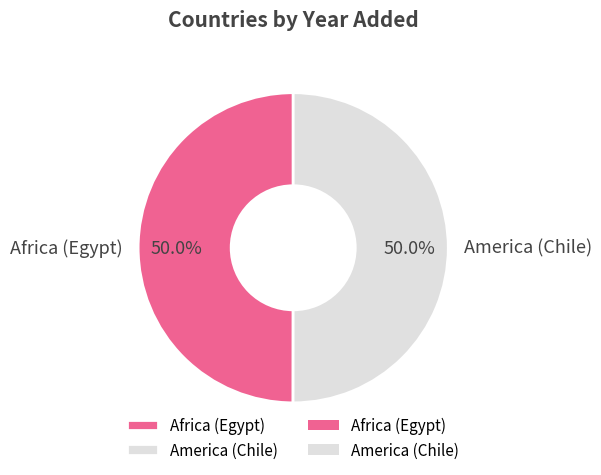

What is the ratio of the value at America (Chile) to the value at Africa (Egypt)?

1.0